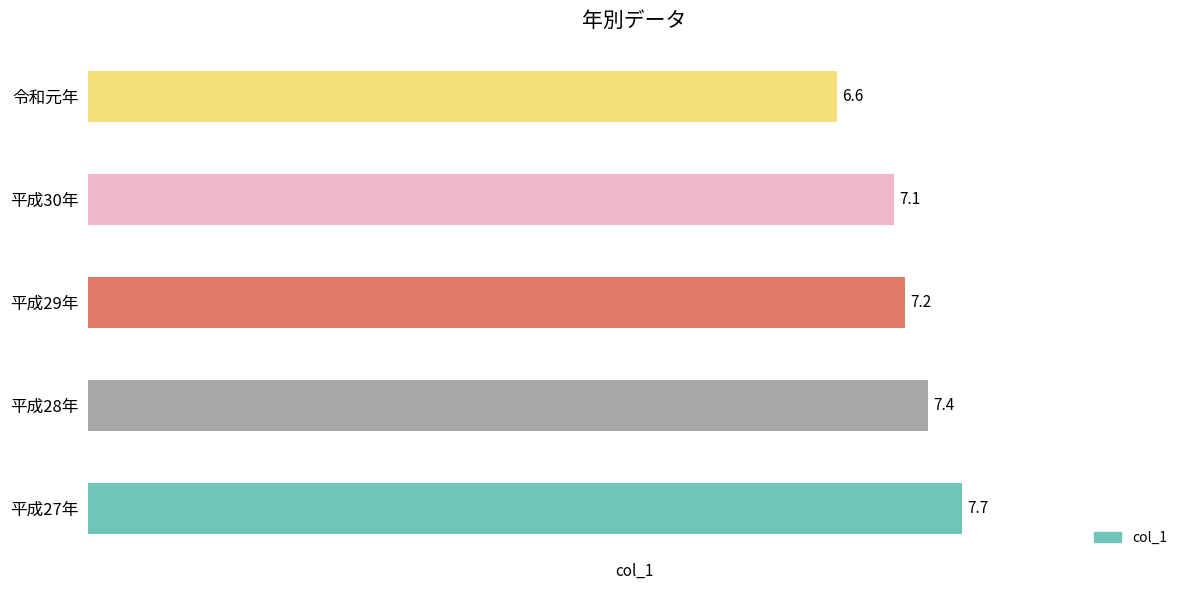

At which category does the chart reach its minimum across all series?

令和元年